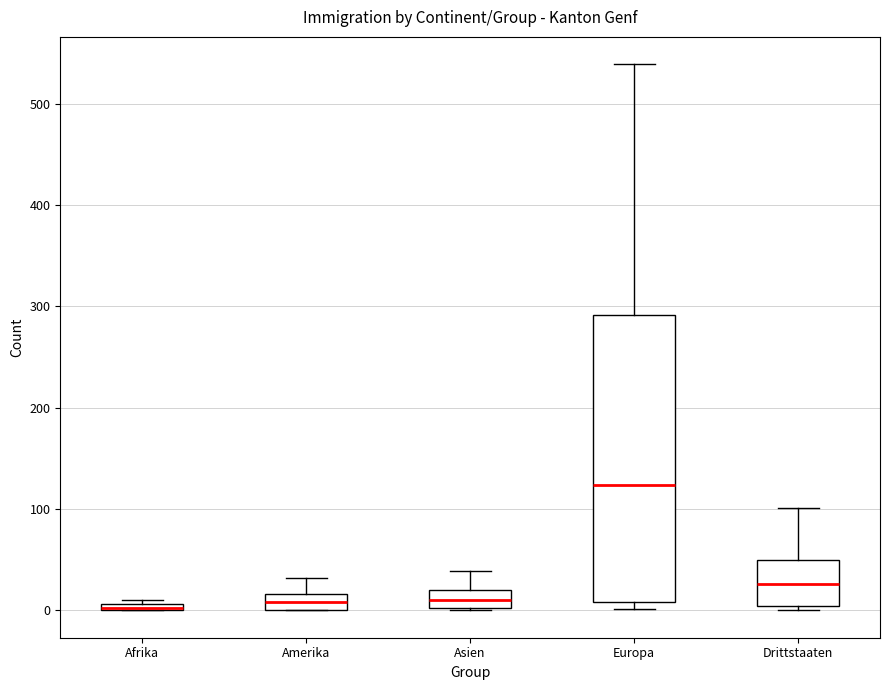

Where is the upper edge of the box for Europa on the y-axis? The values are not printed on the chart, so give them approximately, as read against the axis.

290